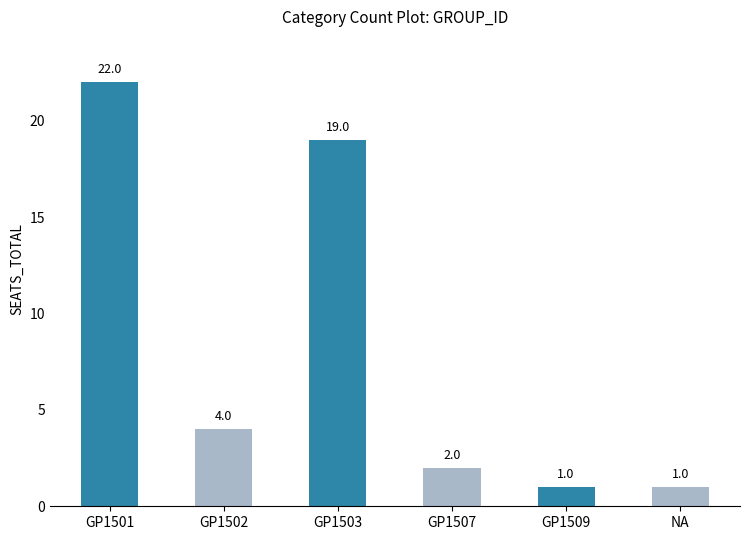

Where is the data nearest to the value 11?

GP1502